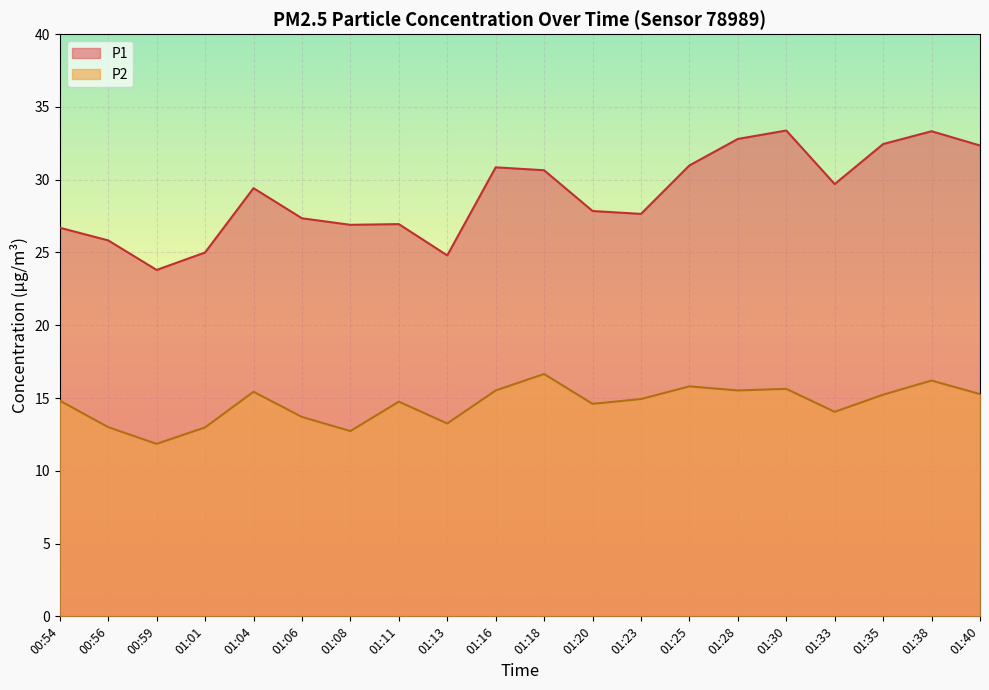

The P2 series shows 11.8 at 00:59. True or false?

True